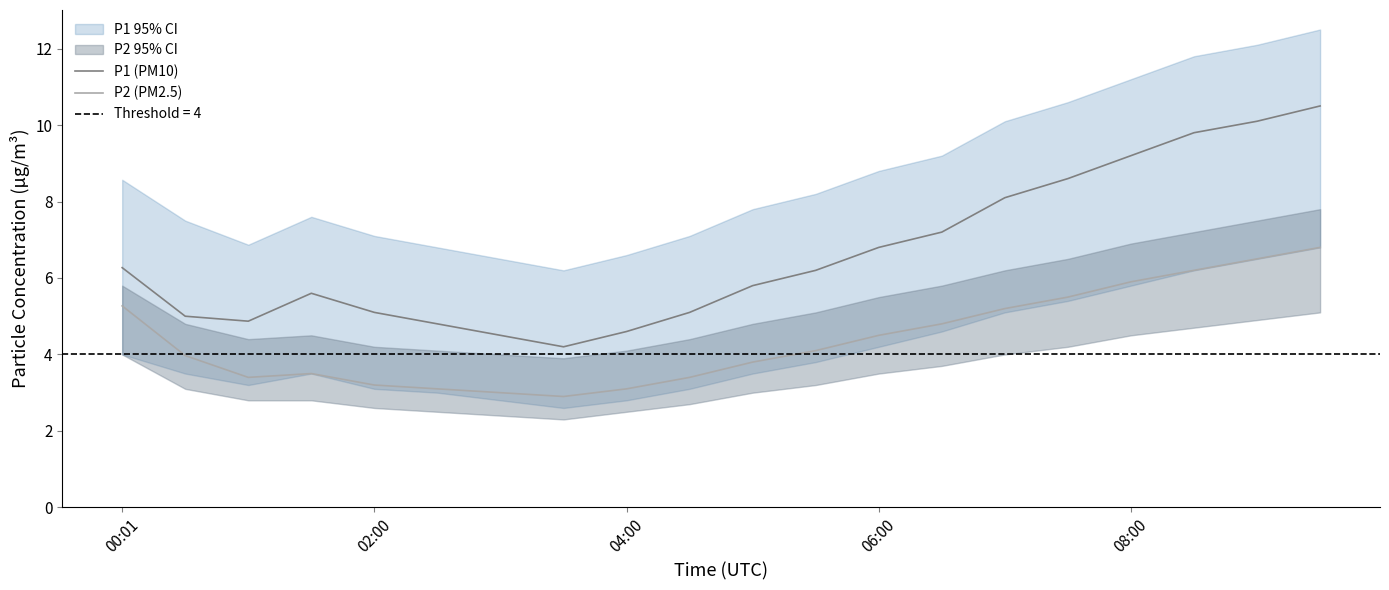

Which has a higher value, 18 or 00:01?

18